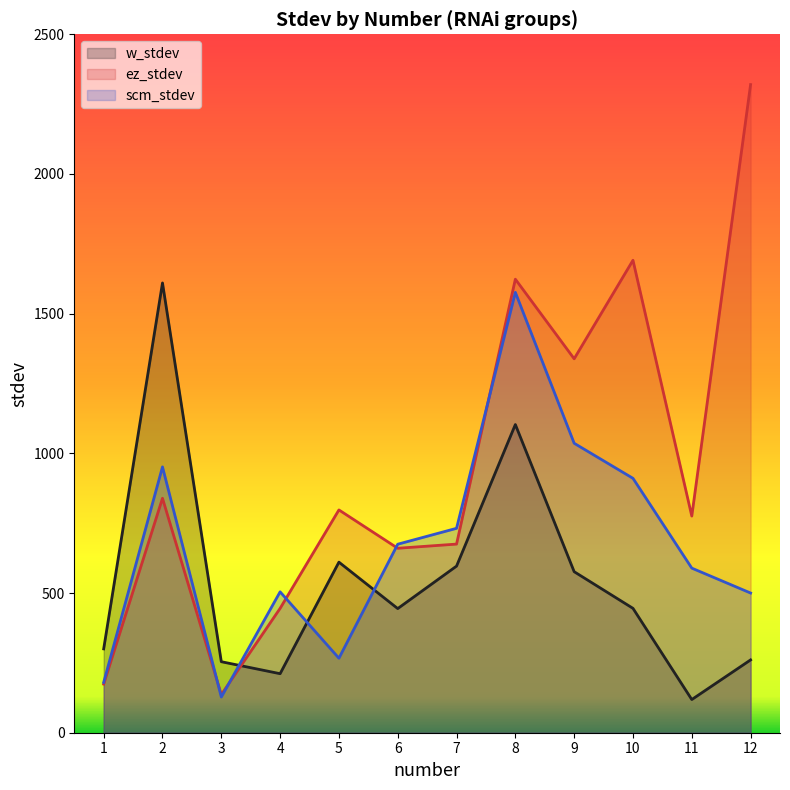

Reading right to left, what are all the values shown in this chart?

w_stdev: 12=260.6	11=118.8	10=445.2	9=576.4	8=1103.1	7=596.4	6=444.4	5=610.6	4=211.3	3=254.2	2=1610.0	1=300.1
ez_stdev: 12=2320.0	11=775.5	10=1691.2	9=1338.5	8=1623.4	7=675.2	6=660.3	5=797.5	4=445.2	3=136.5	2=839.3	1=173.9
scm_stdev: 12=500.0	11=589.2	10=910.6	9=1036.1	8=1576.3	7=731.7	6=674.8	5=266.7	4=504.3	3=127.6	2=951.6	1=180.1